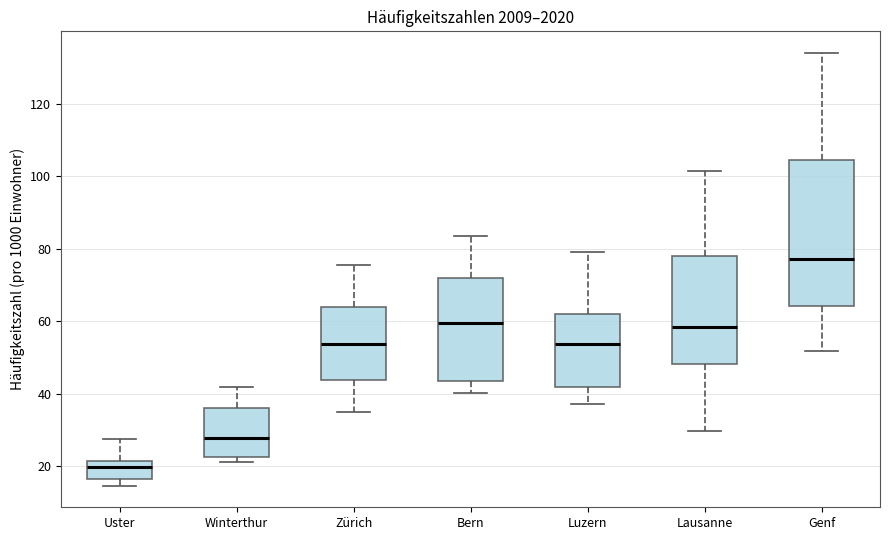

Reading left to right, transcribe this box plot: for each box, give where its median line is, the range the box spans, and where its two whiskers end, as read against the y-axis. The values are not printed on the chart, so give them approximately, as read against the axis.

Uster: median 20, box 16 to 22, whiskers 14 to 28
Winterthur: median 28, box 22 to 36, whiskers 22 (just below the box's lower edge) to 42
Zürich: median 54, box 44 to 64, whiskers 34 to 76
Bern: median 60, box 44 to 72, whiskers 40 to 84
Luzern: median 54, box 42 to 62, whiskers 38 to 80
Lausanne: median 58, box 48 to 78, whiskers 30 to 102
Genf: median 78, box 64 to 104, whiskers 52 to 134